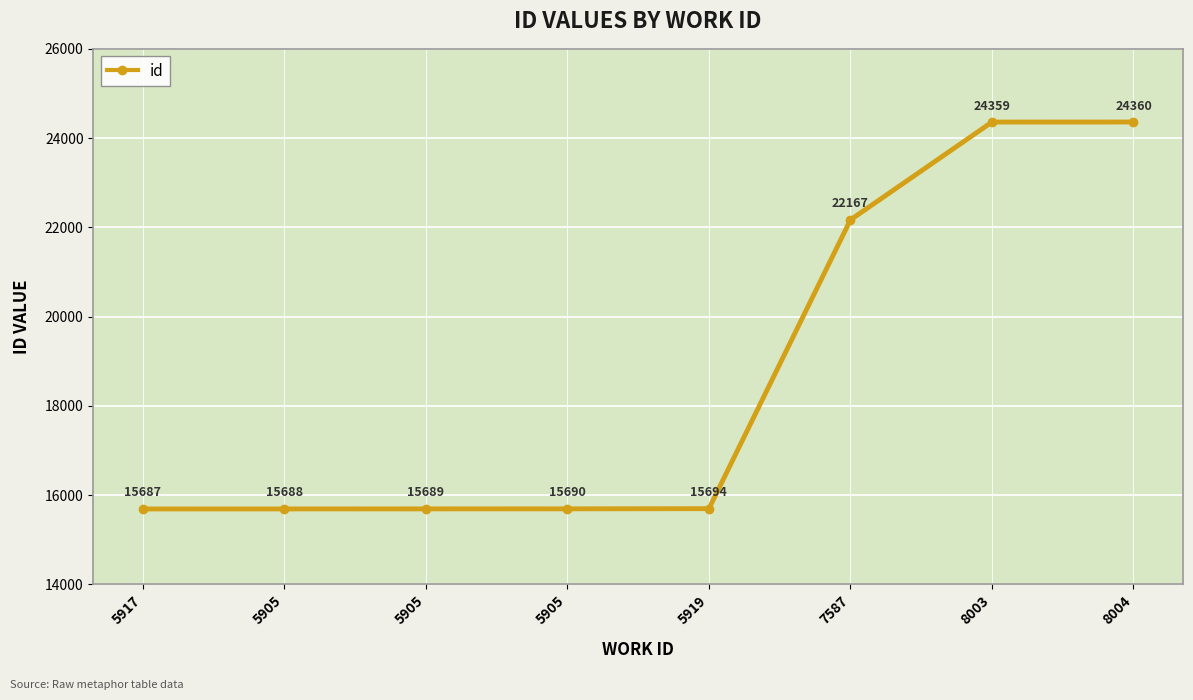

The chart shows a value of 35900 at 8004. True or false?

False